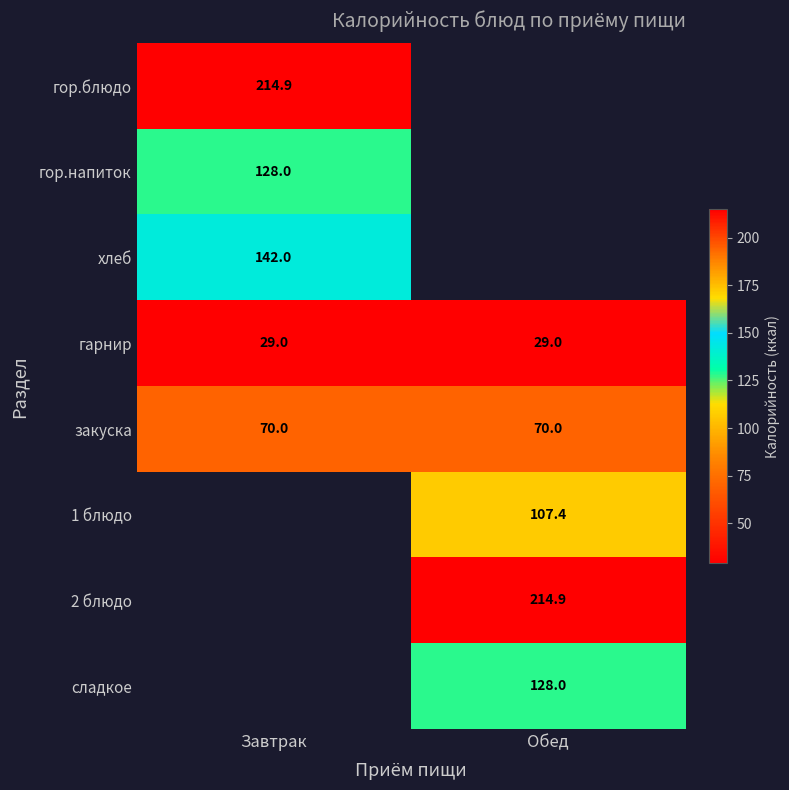

Is the value of гор.блюдо at Завтрак greater than the value of хлеб at Завтрак?

Yes